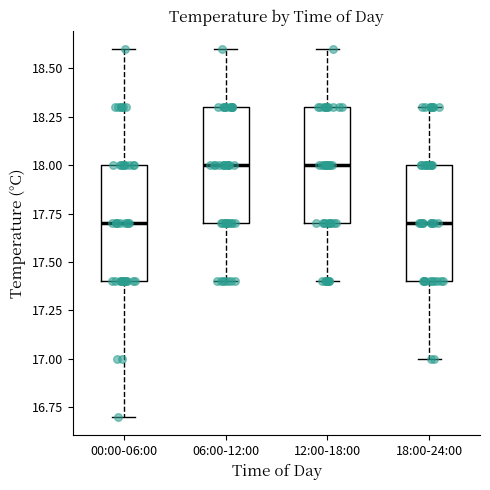

Reading left to right, read every box against the y-axis: the position of its median line, the range the box covers, and the ends of its whiskers. The values are not printed on the chart, so give them approximately, as read against the axis.

00:00-06:00: median 17.7, box 17.4 to 18.0, whiskers 16.7 to 18.6
06:00-12:00: median 18.0, box 17.7 to 18.3, whiskers 17.4 to 18.6
12:00-18:00: median 18.0, box 17.7 to 18.3, whiskers 17.4 to 18.6
18:00-24:00: median 17.7, box 17.4 to 18.0, whiskers 17.0 to 18.3